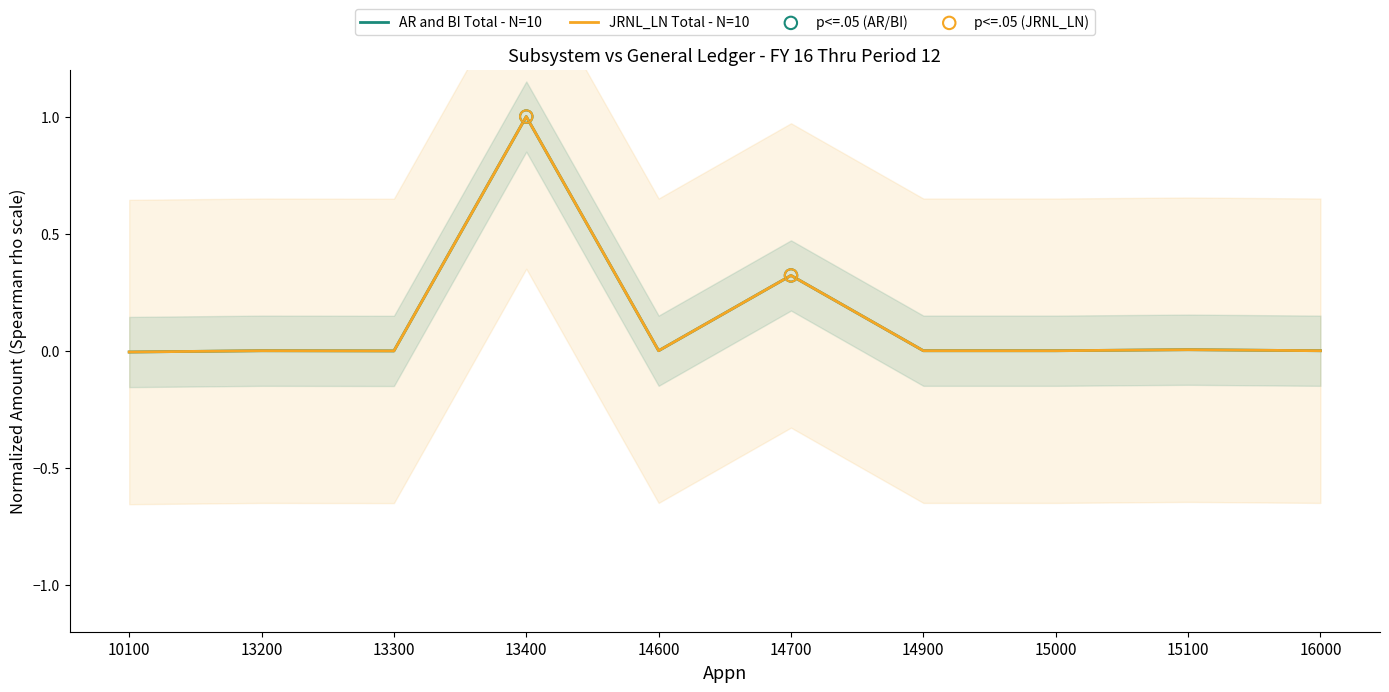

Is the value of JRNL_LN Total at 14700 greater than the value of AR and BI Total at 10100?

Yes